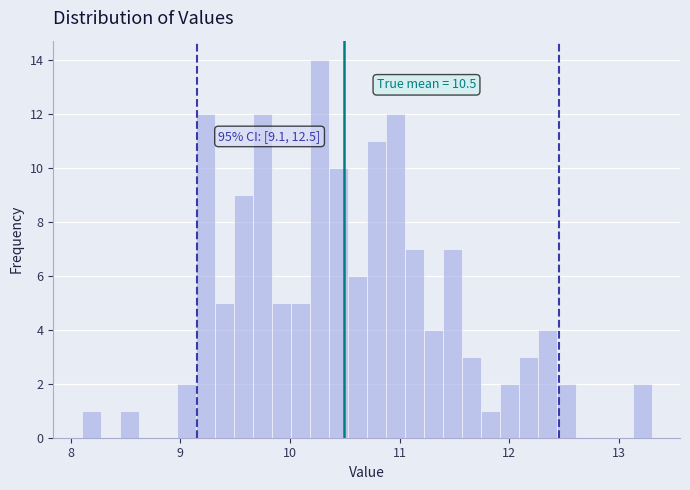

Read against the x-axis, roughly where is the centre of the tallest bar?

10.3